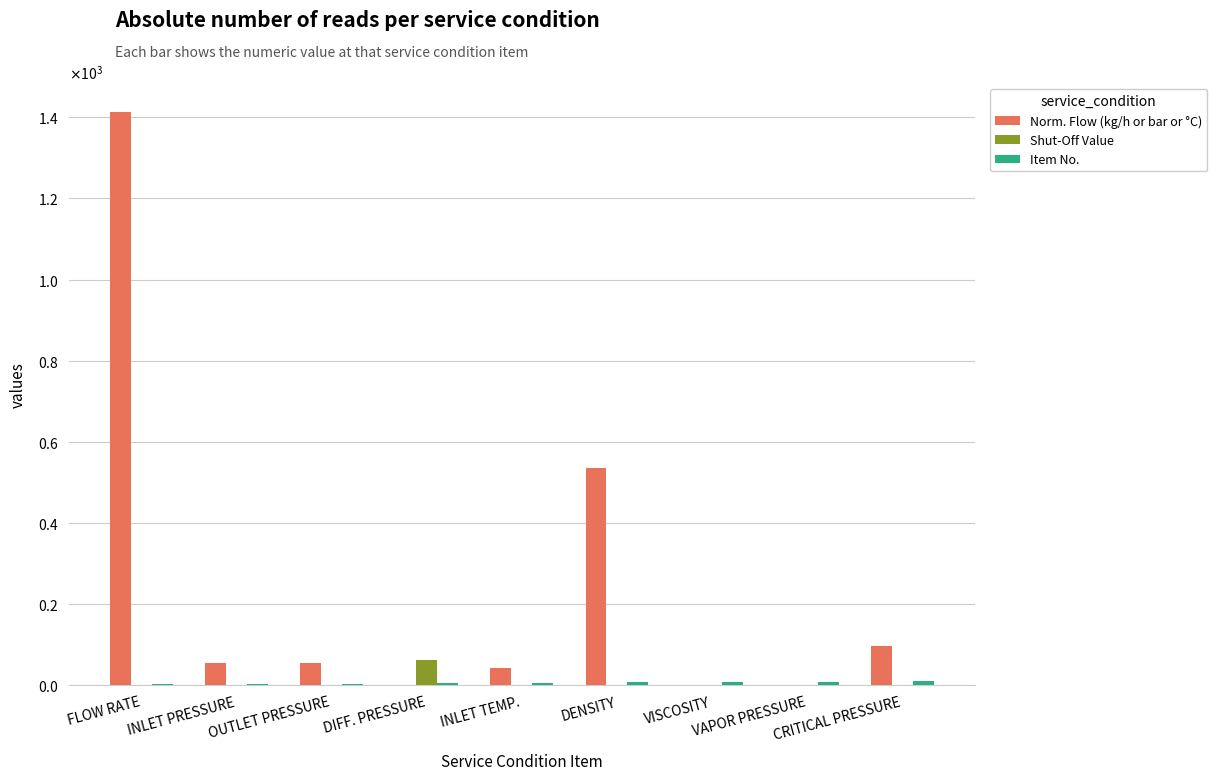

Are the bars horizontal?

No